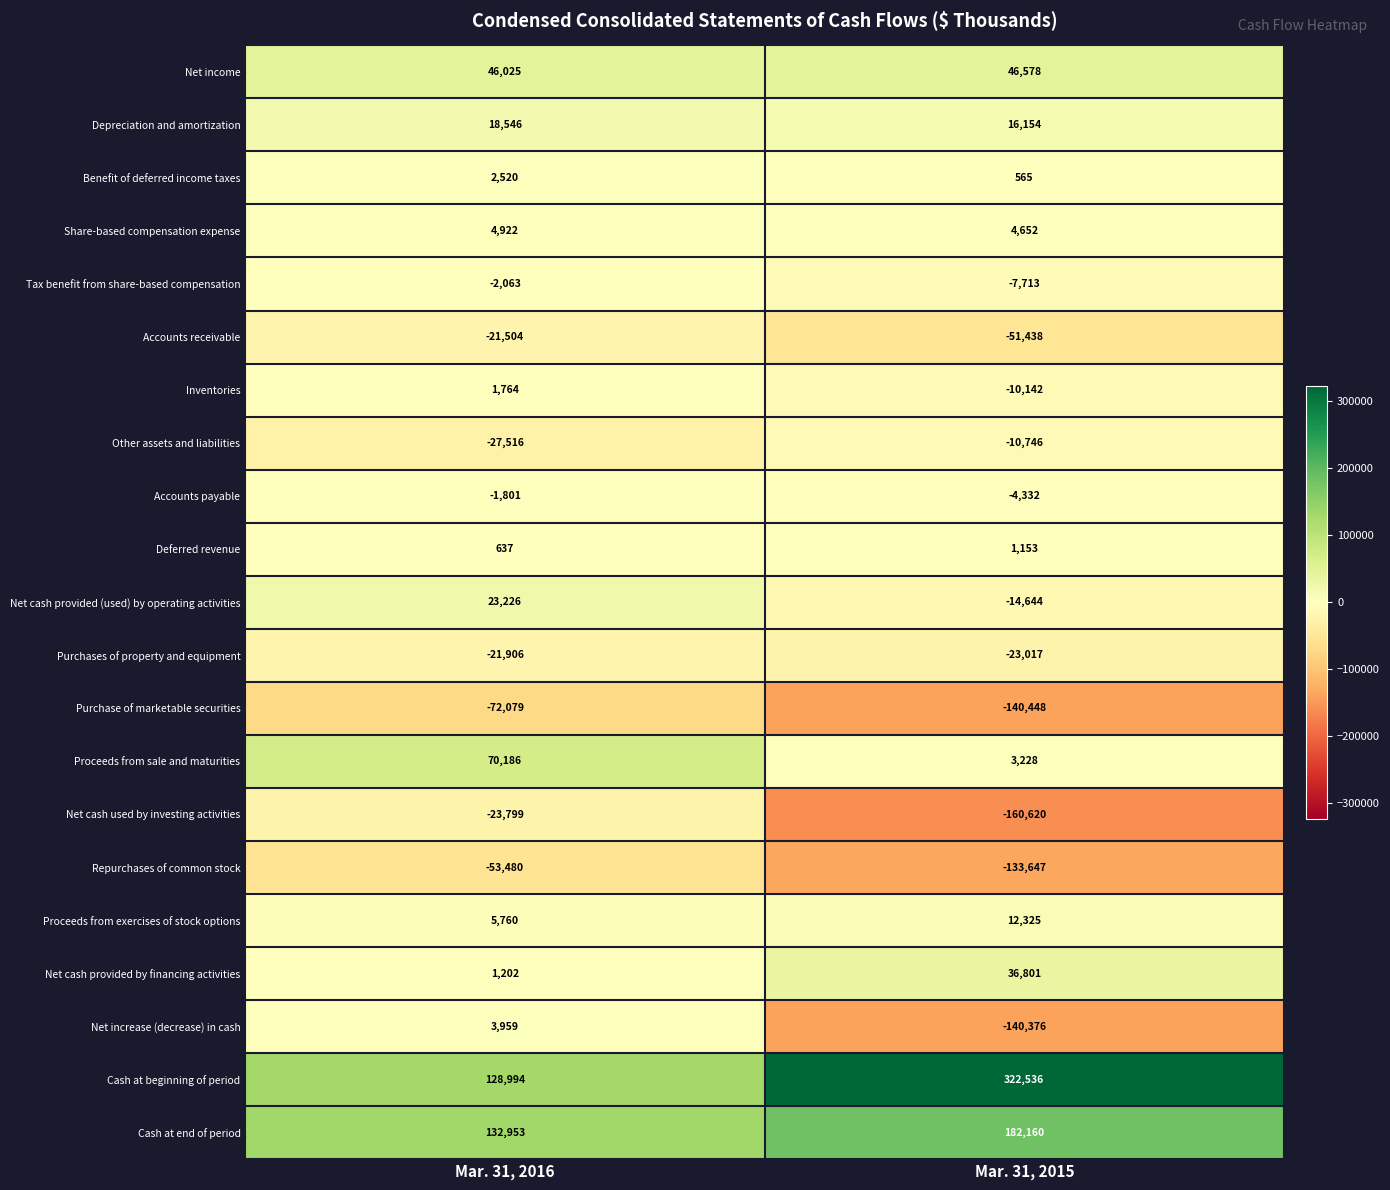

What is the average value of the Depreciation and amortization series?

17350